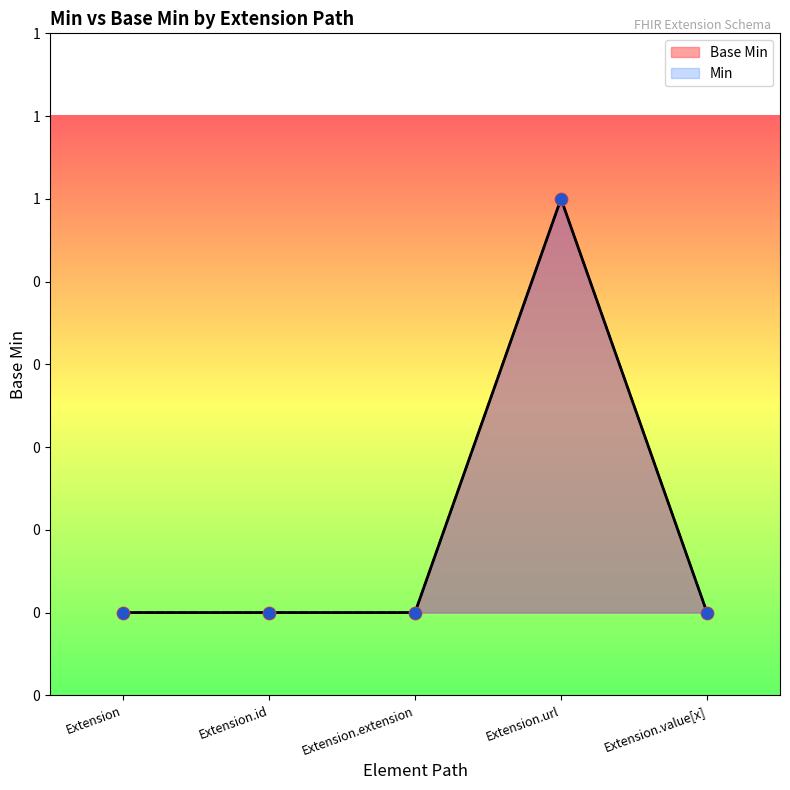

Between Extension and Extension.id, which is larger?

Extension